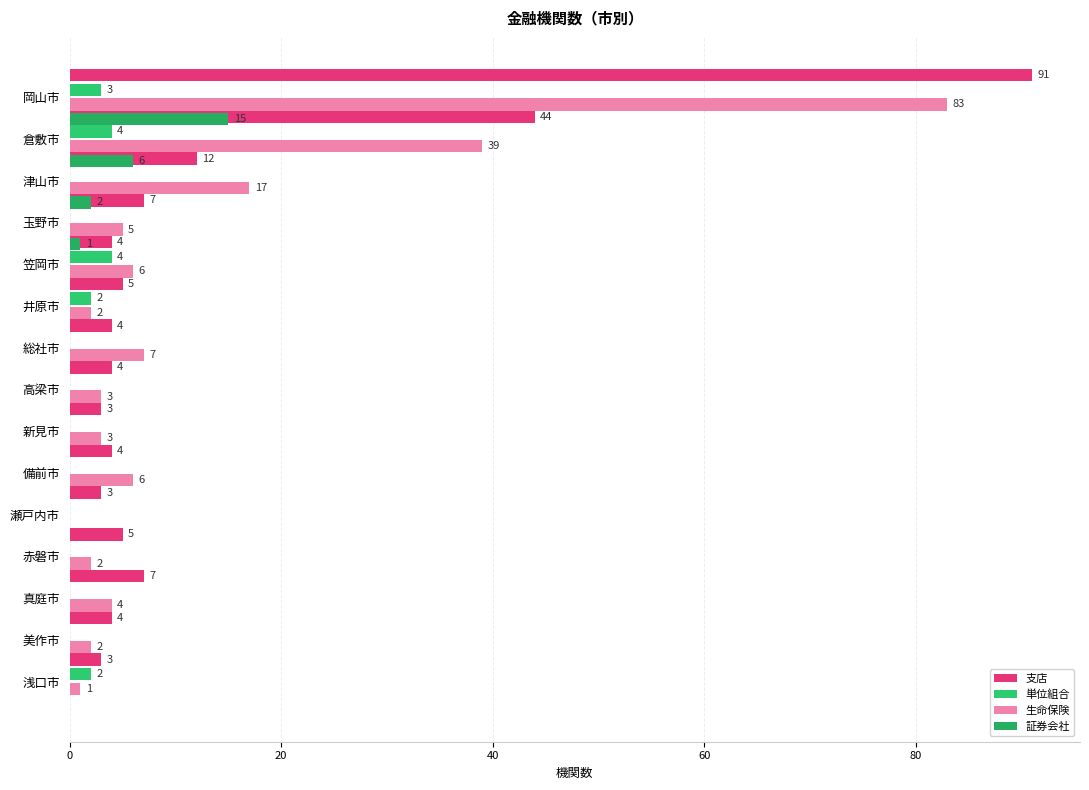

True or false: 支店 has a value of 3 at 赤磐市.

False